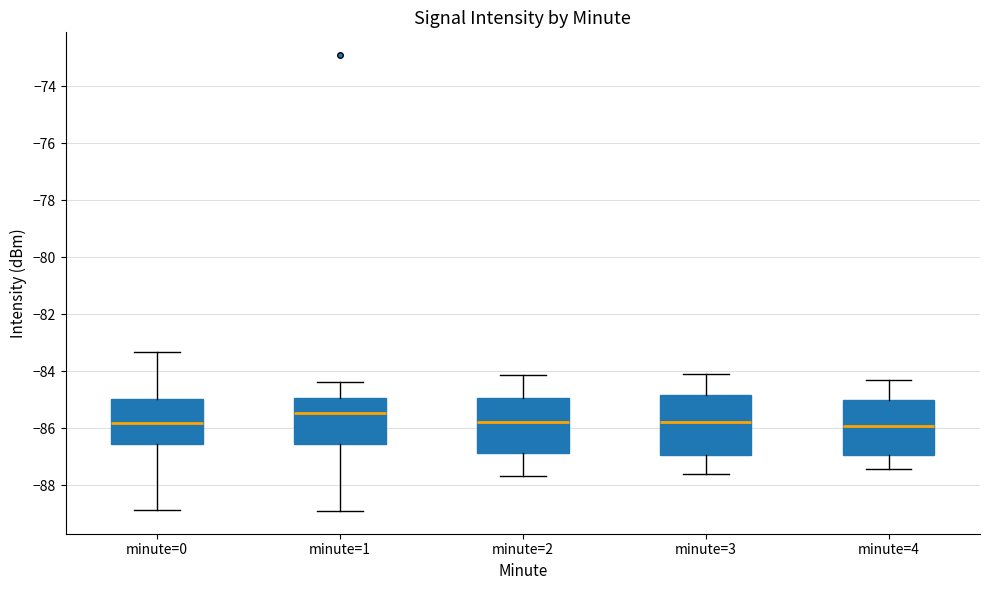

Where does the upper whisker of the box for minute=4 end on the y-axis? The values are not printed on the chart, so give them approximately, as read against the axis.

-84.4